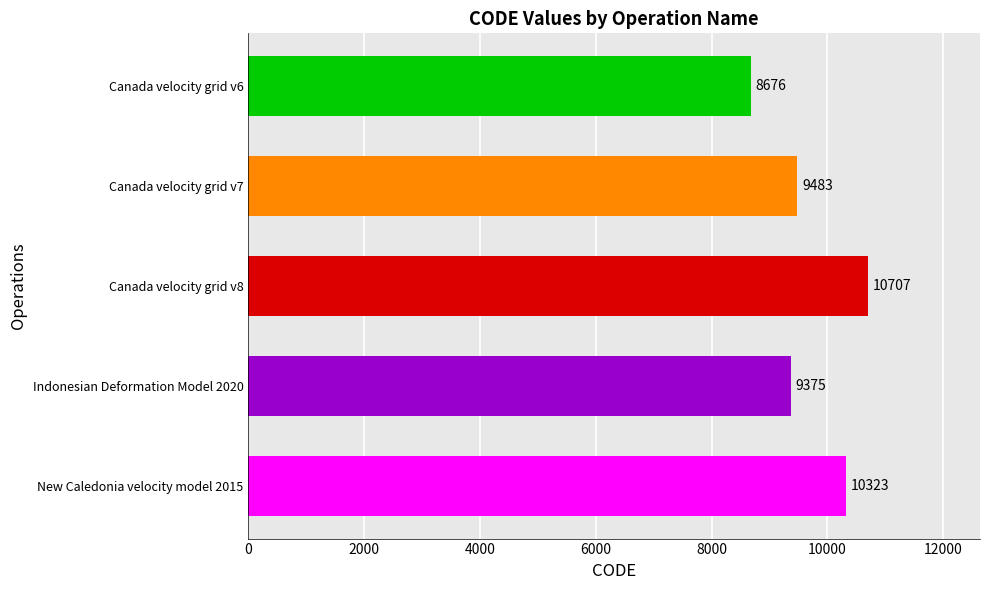

How many bars are there in total?

5